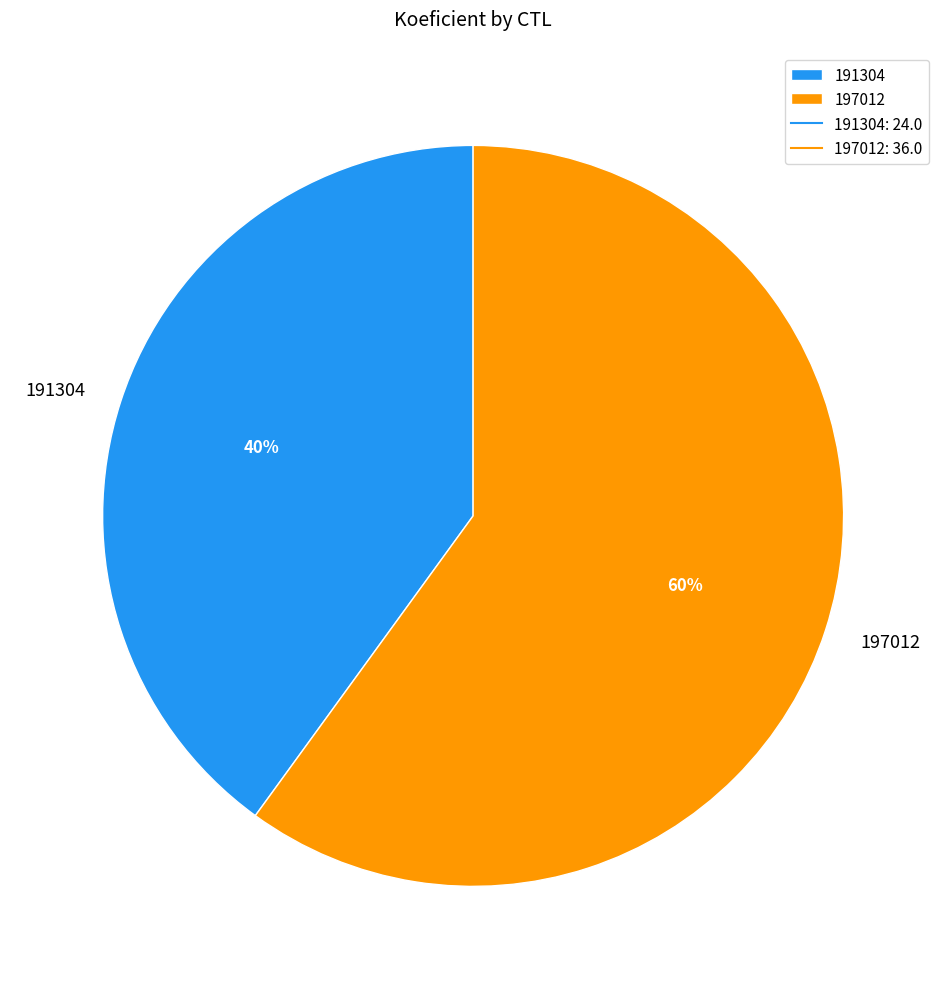

Count the number of slices in the pie.

2